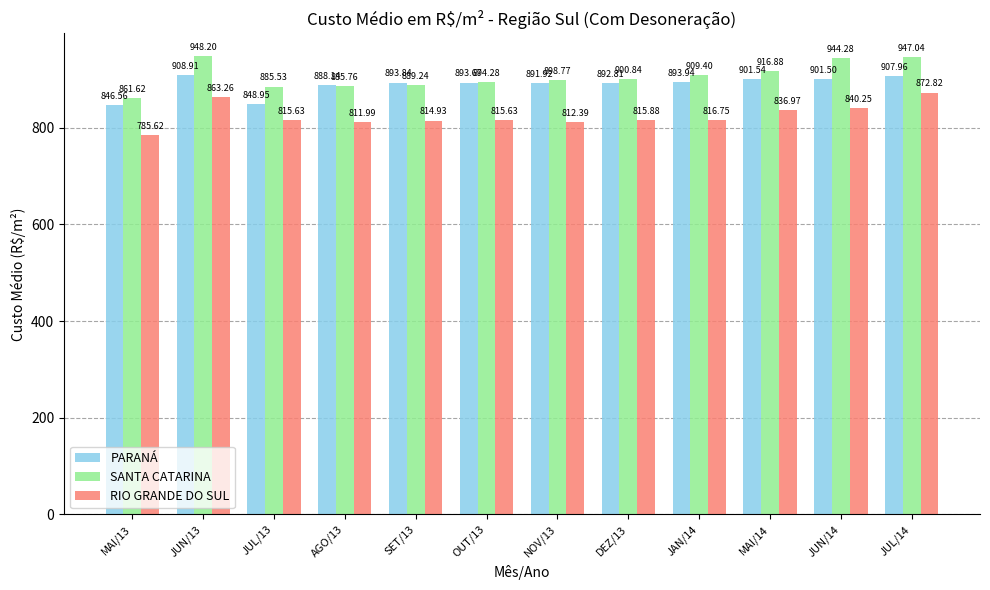

What position from the right is MAI/14?

3